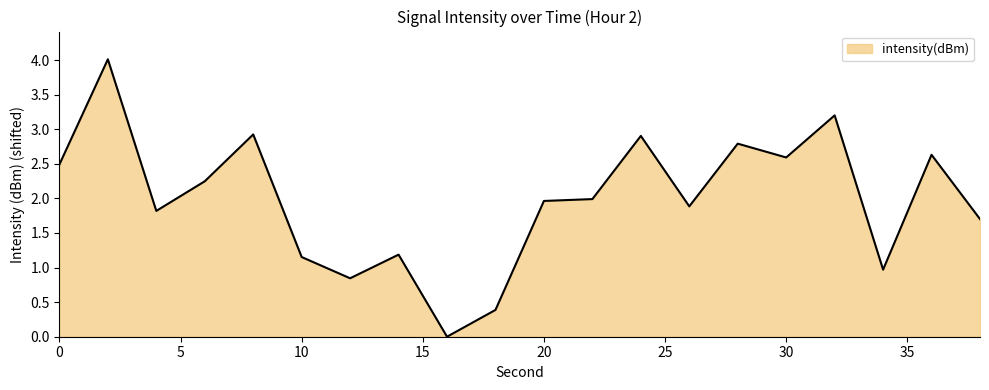

What is the difference between the maximum and minimum values?

4.0